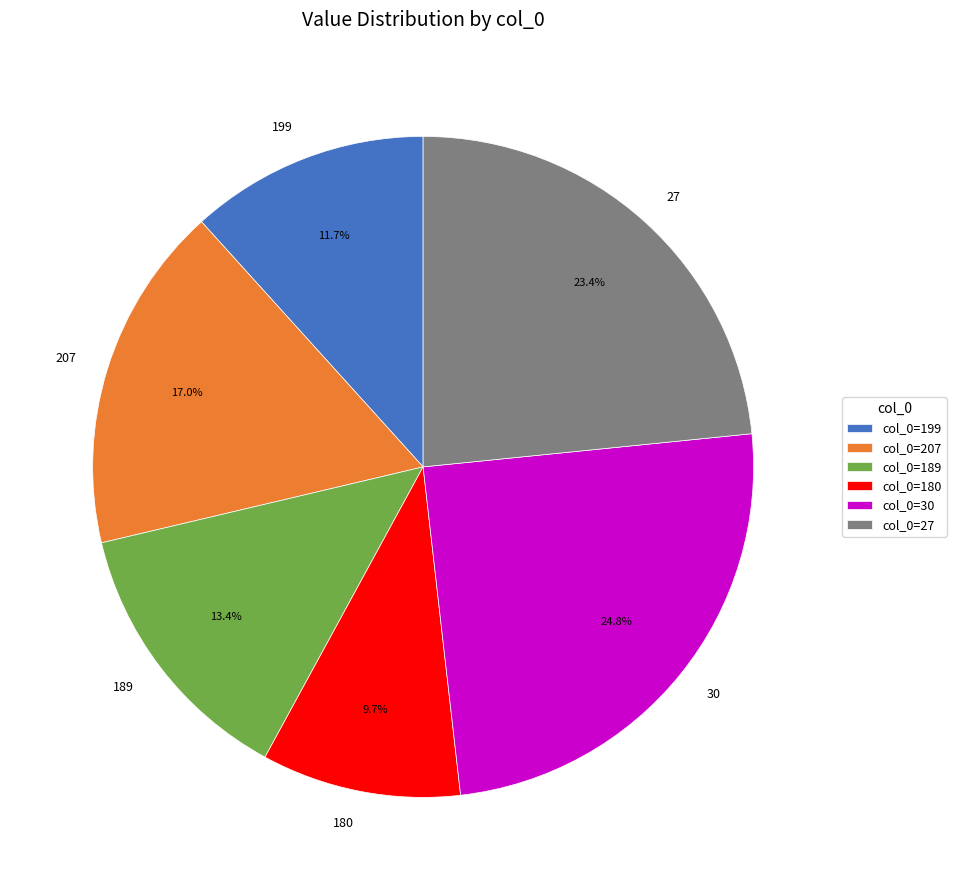

Is it true that 180 is 10% of the pie?

True